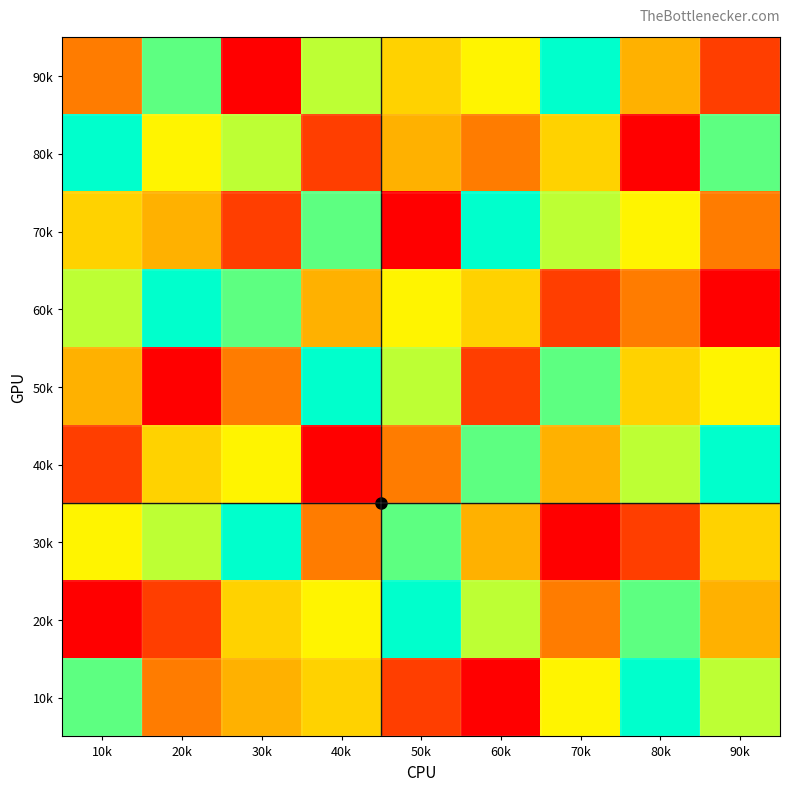

What is the difference between the highest and lowest values at 70k?

8